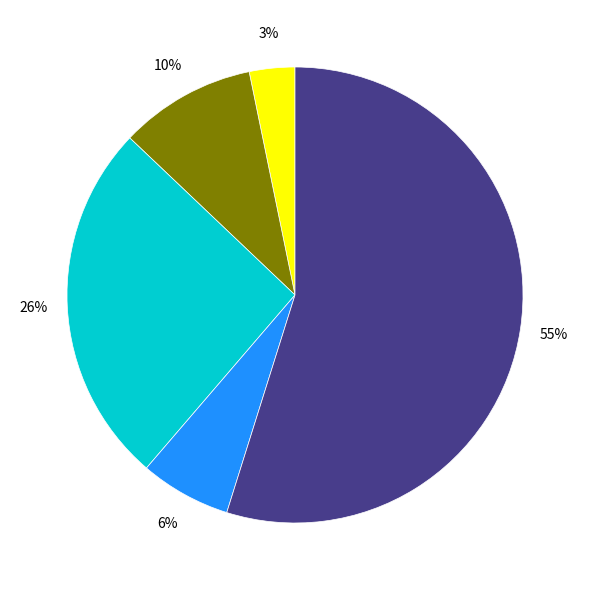

To the nearest percent, what is the difference between the largest and smallest slice percentages?

52%